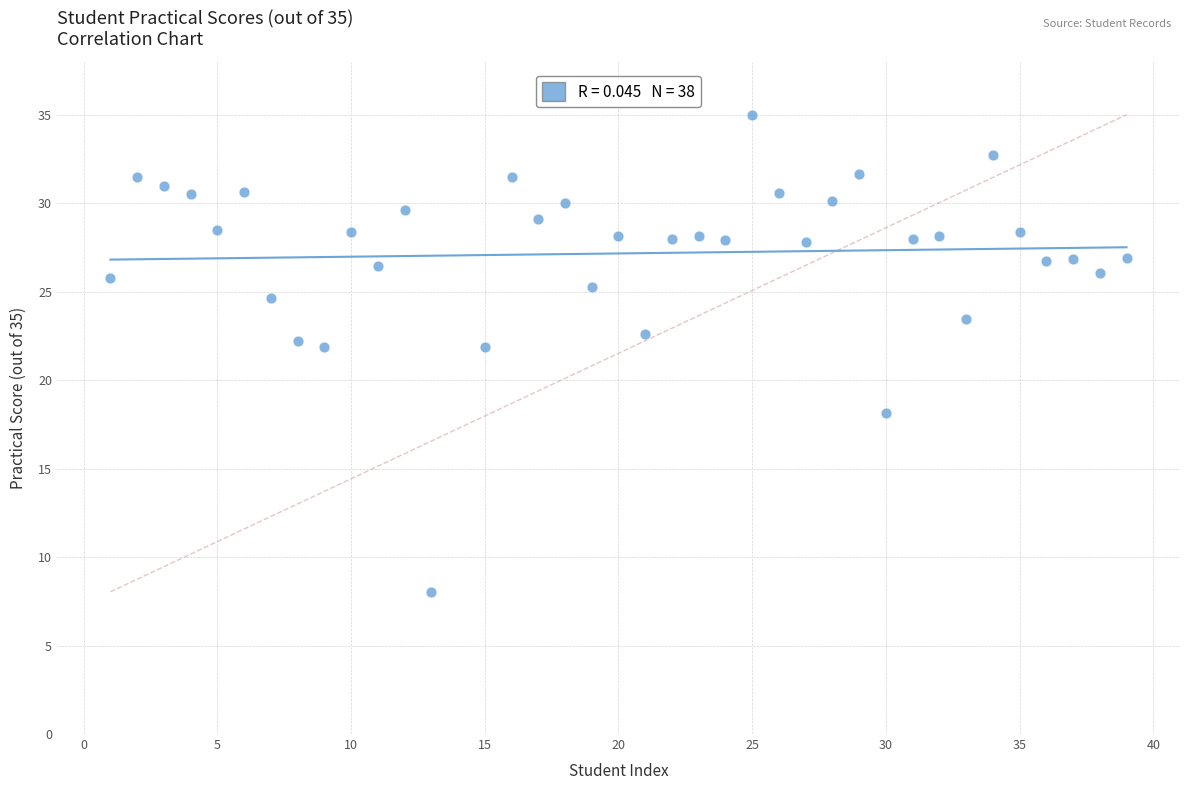

What is the range of Y values (max minus min)?

27.0